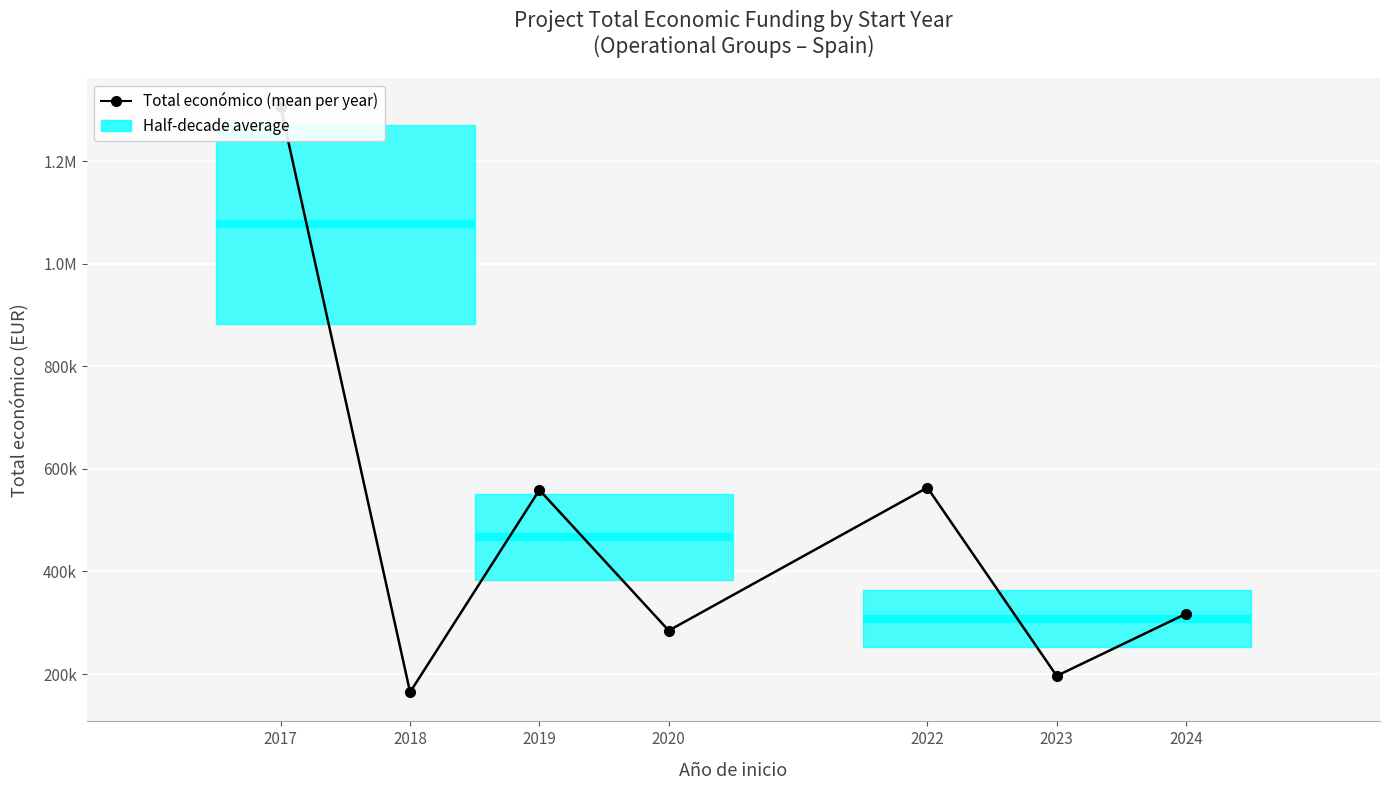

What is the change in value from 2019 to 2022?

+4679.0